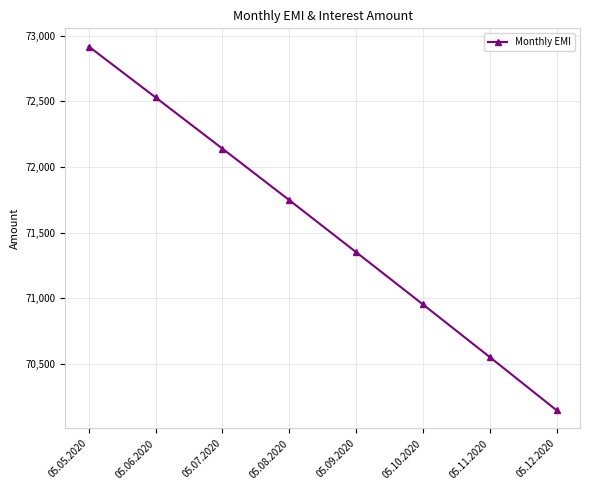

At which category does the chart reach its minimum across all series?

05.12.2020